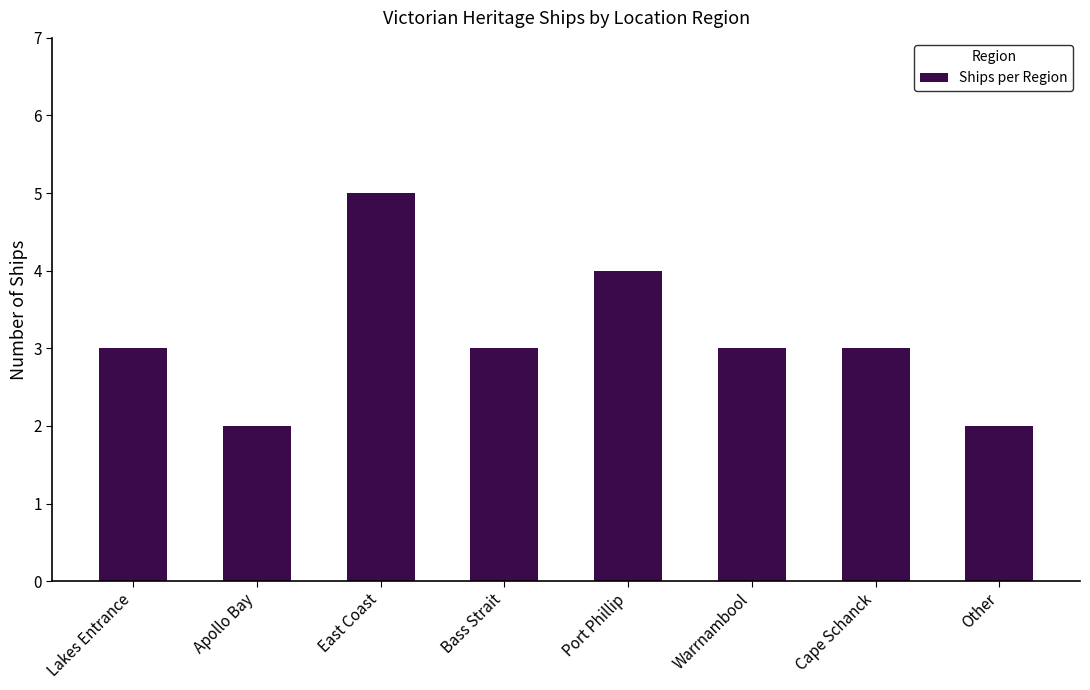

What is the sum of the values at Bass Strait and Apollo Bay?

5